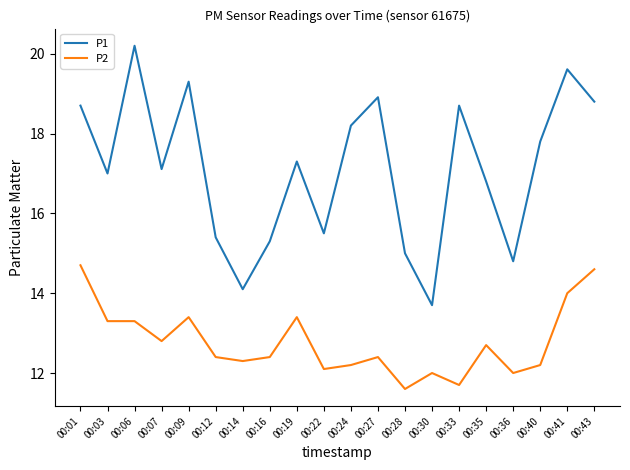

True or false: P2 and P1 cross at least once.

False